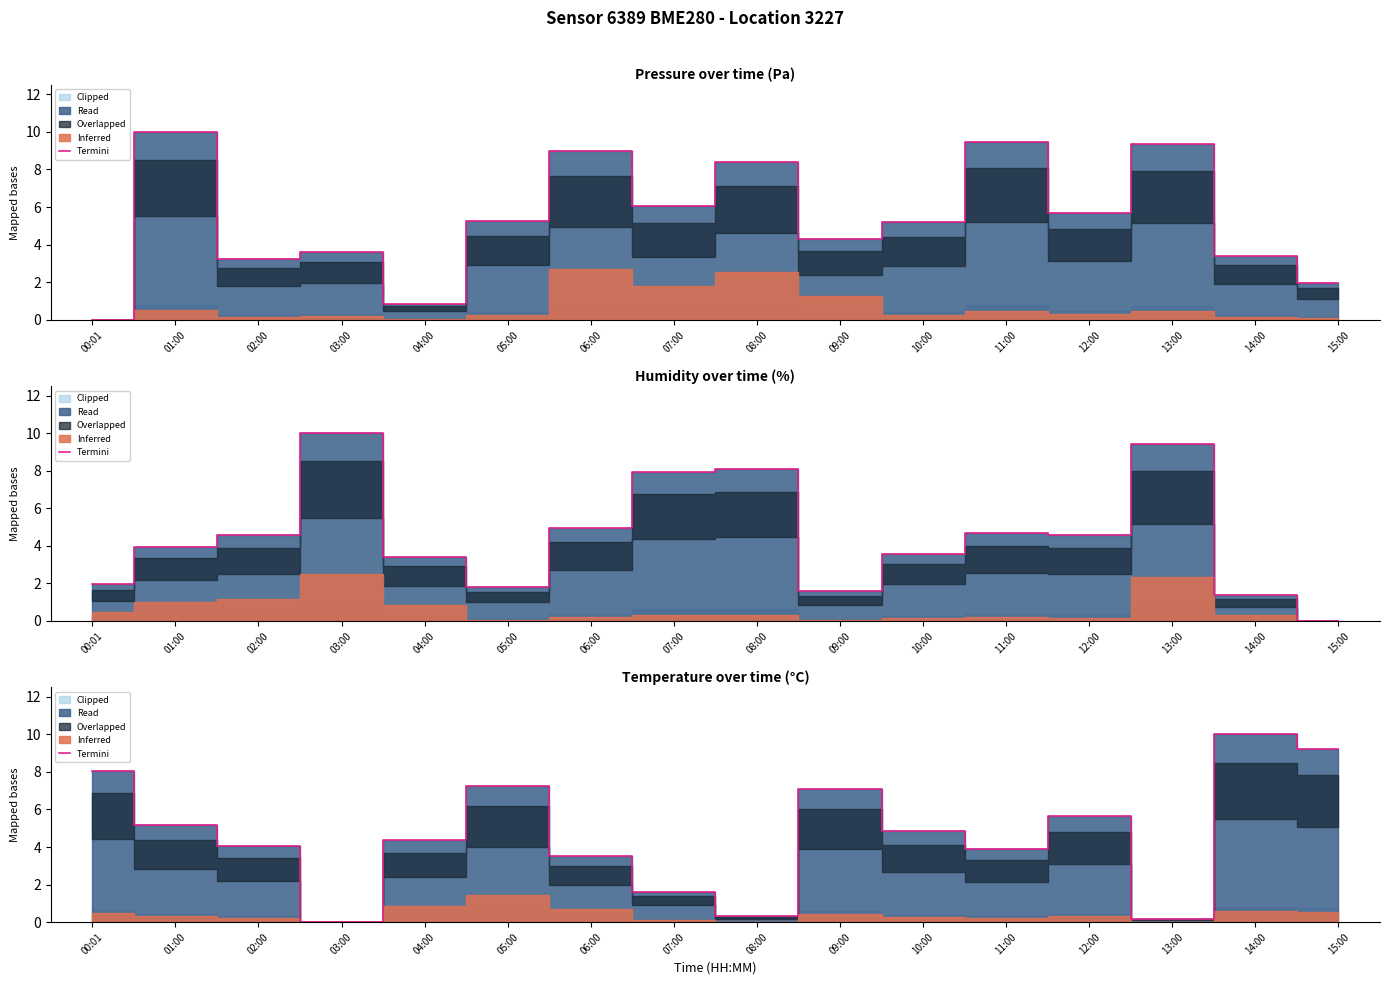

How many values are above zero?

15